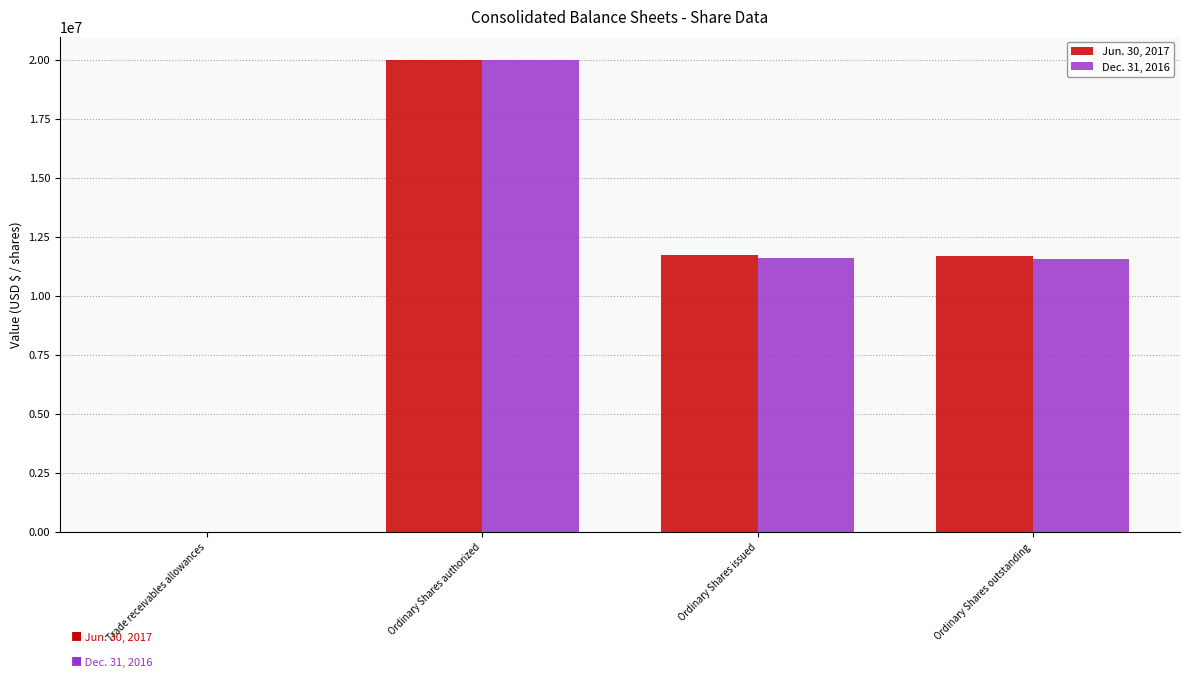

What is the greatest value displayed?

20000000